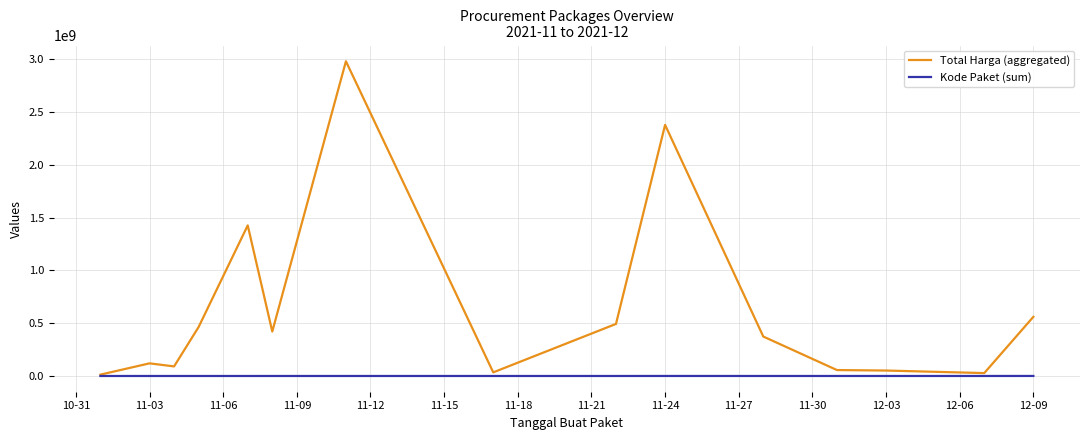

What is the maximum value for Total Harga (aggregated)?

2979833240